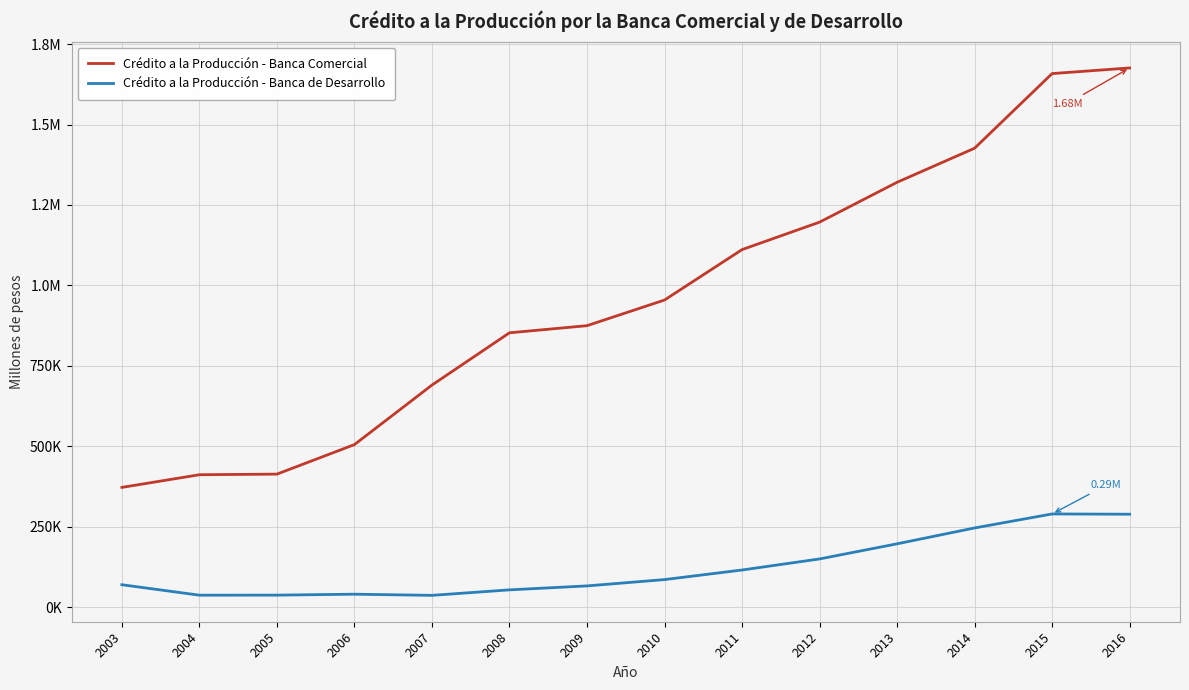

What are all the series names shown in the legend?

Crédito a la Producción - Banca Comercial, Crédito a la Producción - Banca de Desarrollo